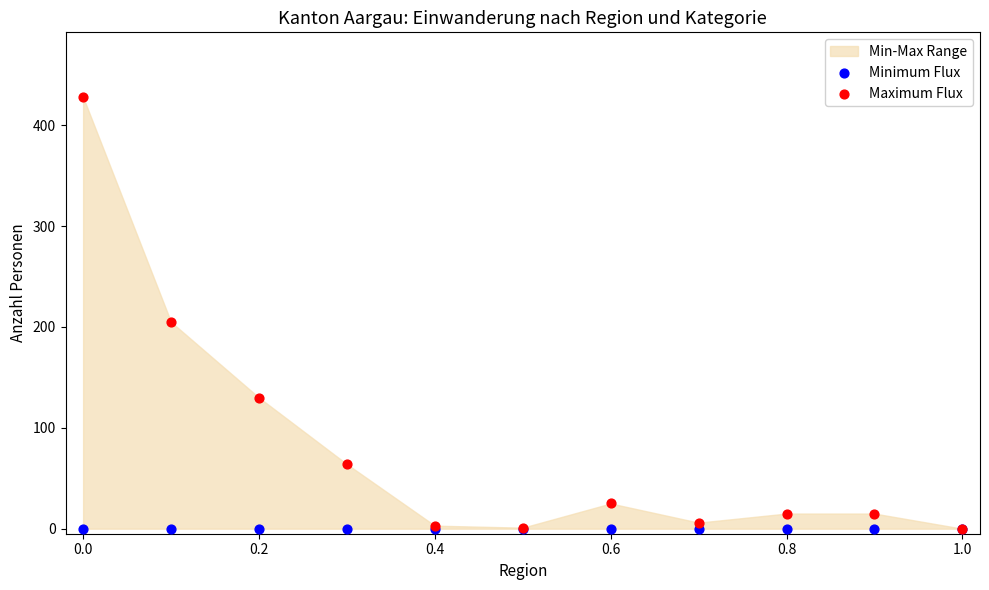

Across all series, what Y value is closest to 214?

205